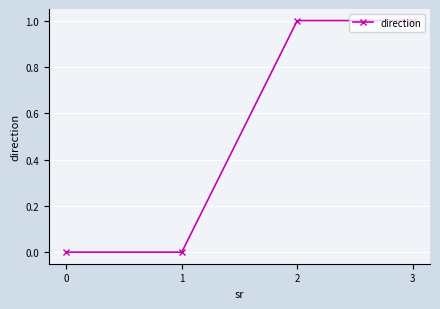

What is the difference between the maximum and second lowest values?

1